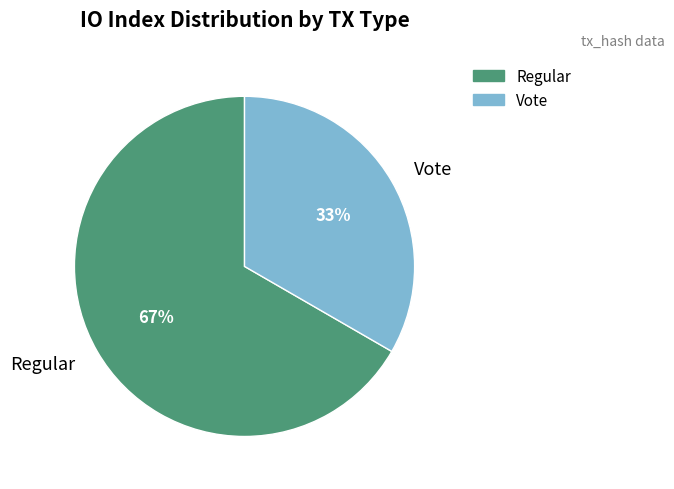

True or false: Regular accounts for 77% of the total.

False